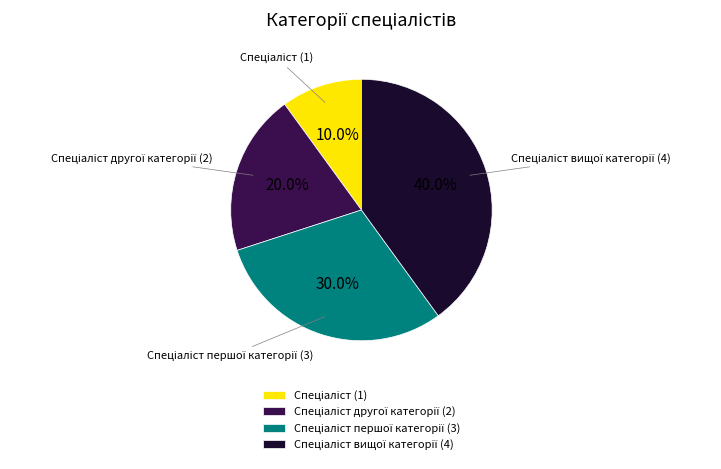

To the nearest percent, what is the difference between the largest and smallest slice percentages?

30%